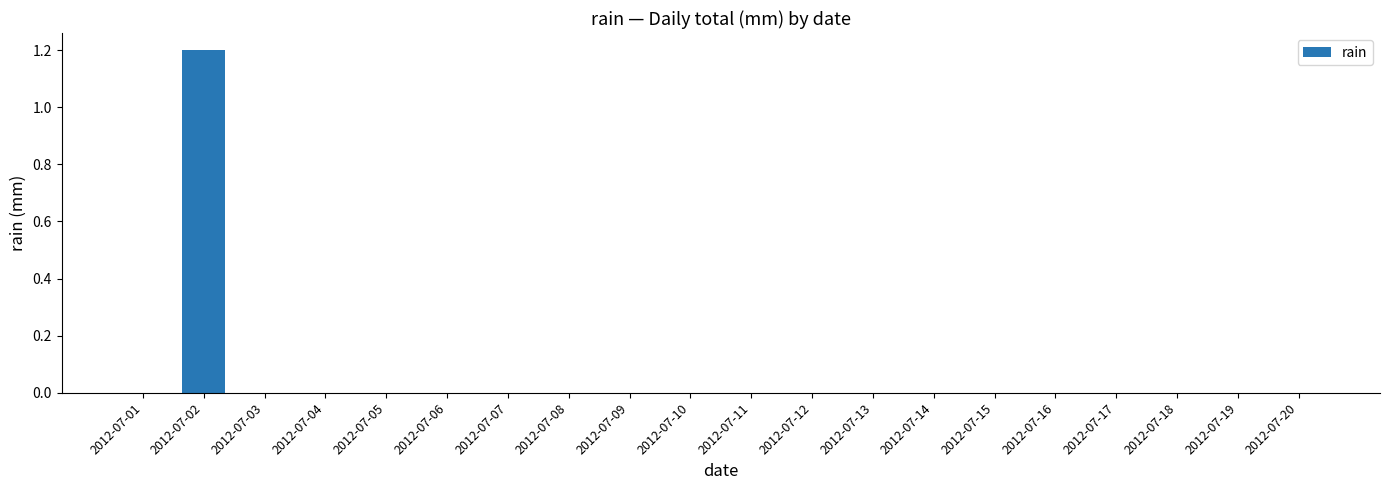

Reading right to left, what are all the values shown in this chart?

2012-07-20=0.0	2012-07-19=0.0	2012-07-18=0.0	2012-07-17=0.0	2012-07-16=0.0	2012-07-15=0.0	2012-07-14=0.0	2012-07-13=0.0	2012-07-12=0.0	2012-07-11=0.0	2012-07-10=0.0	2012-07-09=0.0	2012-07-08=0.0	2012-07-07=0.0	2012-07-06=0.0	2012-07-05=0.0	2012-07-04=0.0	2012-07-03=0.0	2012-07-02=1.2	2012-07-01=0.0